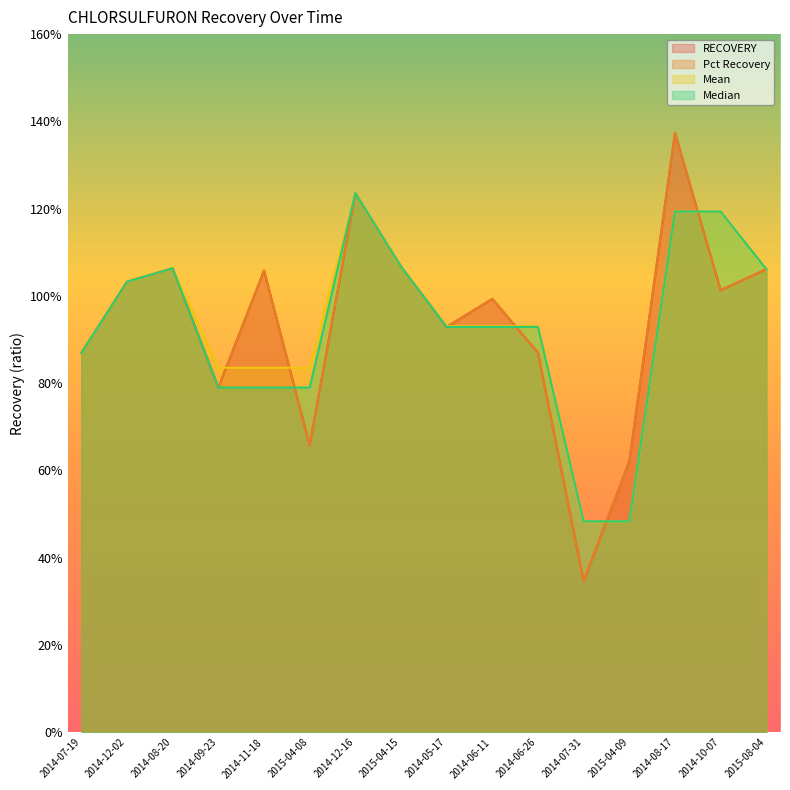

List the series in order of their peak value, highest first.

RECOVERY, Pct Recovery, Mean, Median